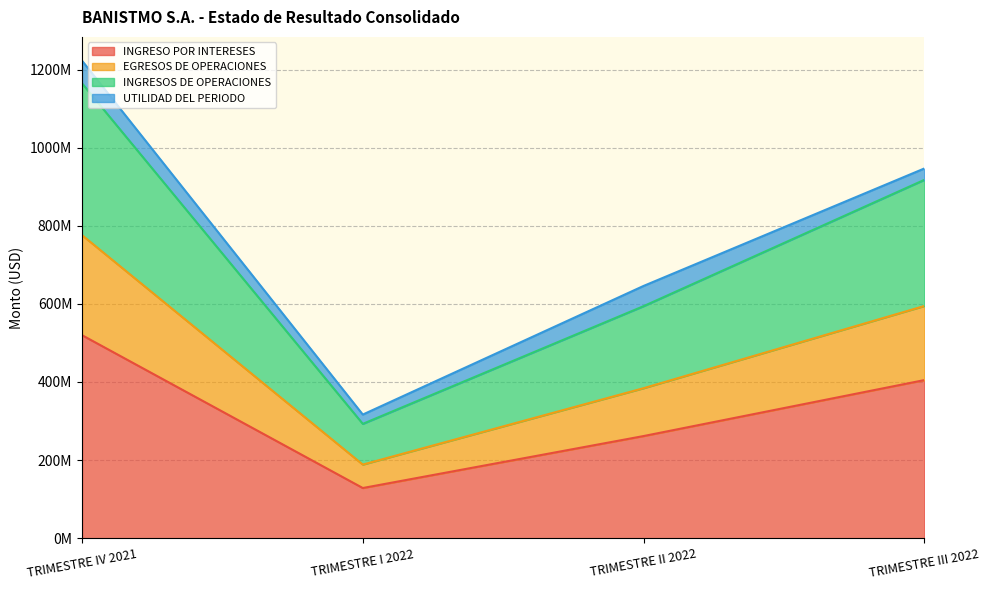

What position from the right is TRIMESTRE I 2022?

3